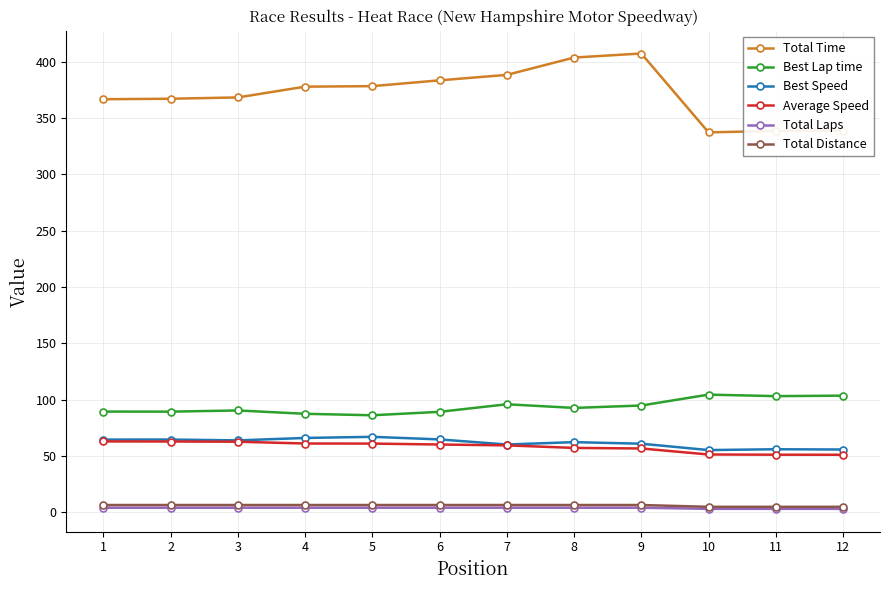

Which series has the largest range (max minus min)?

Total Time